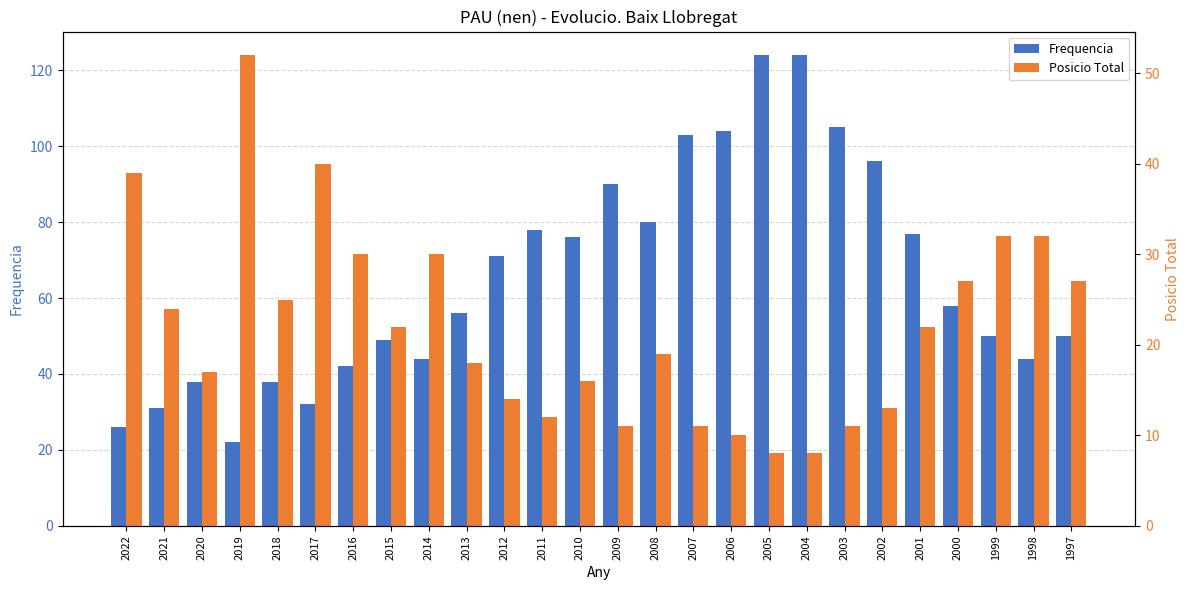

Is it true that Posicio Total equals 55 at 1999?

False